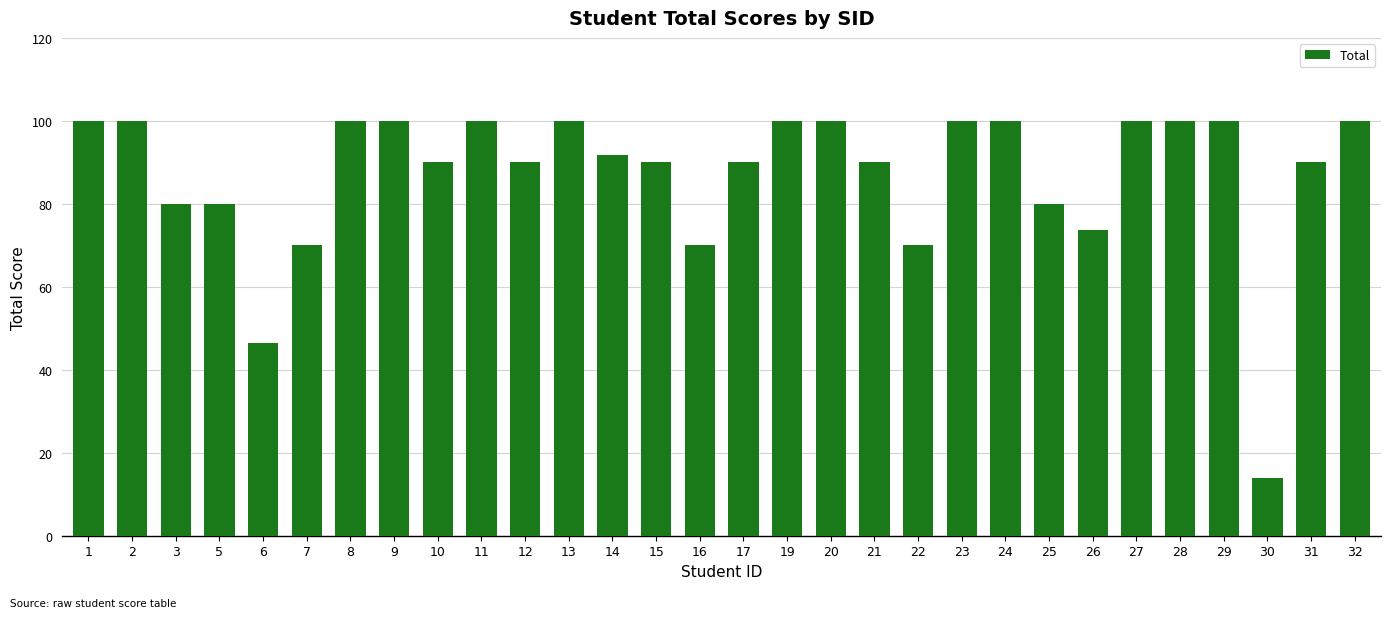

What is the average value?

87.2